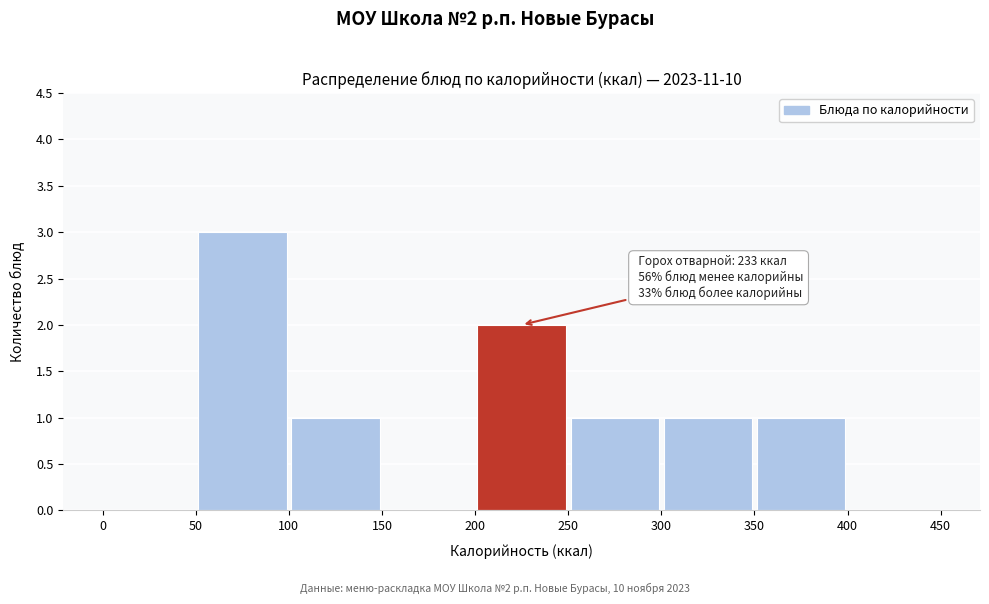

Which range on the x-axis has the tallest bar?

50 to 100